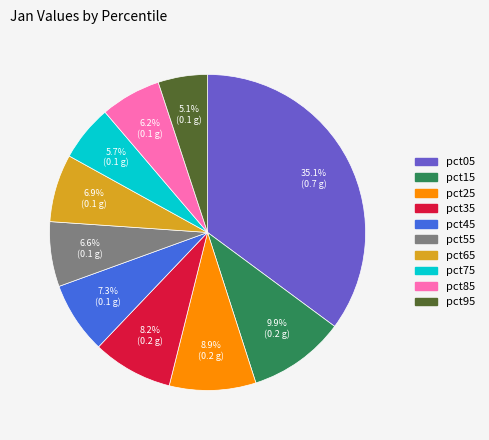

How much of the chart is everything except pct95?

94.9%